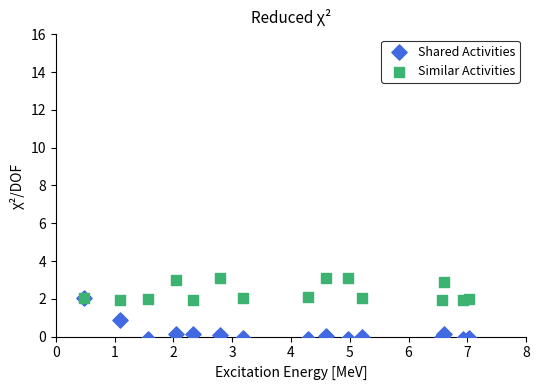

What are all the series names shown in the legend?

Shared Activities, Similar Activities